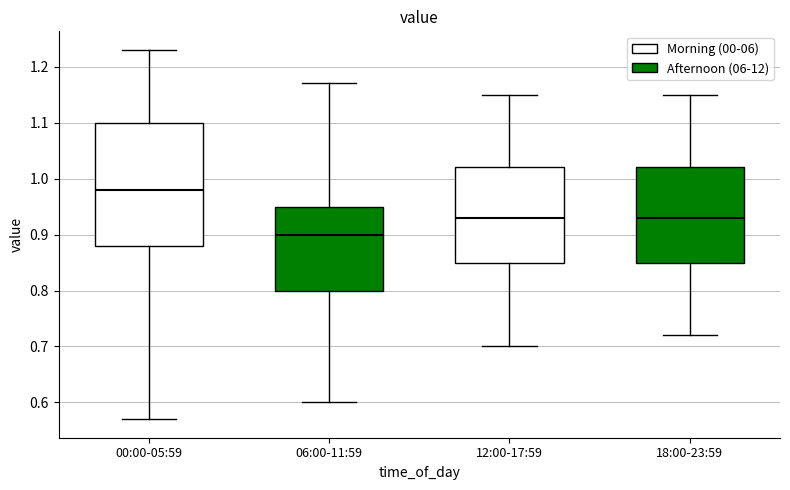

Reading left to right, read every box against the y-axis: the position of its median line, the range the box covers, and the ends of its whiskers. The values are not printed on the chart, so give them approximately, as read against the axis.

00:00-05:59: median 0.98, box 0.88 to 1.10, whiskers 0.57 to 1.23
06:00-11:59: median 0.90, box 0.80 to 0.95, whiskers 0.60 to 1.17
12:00-17:59: median 0.93, box 0.85 to 1.02, whiskers 0.70 to 1.15
18:00-23:59: median 0.93, box 0.85 to 1.02, whiskers 0.72 to 1.15